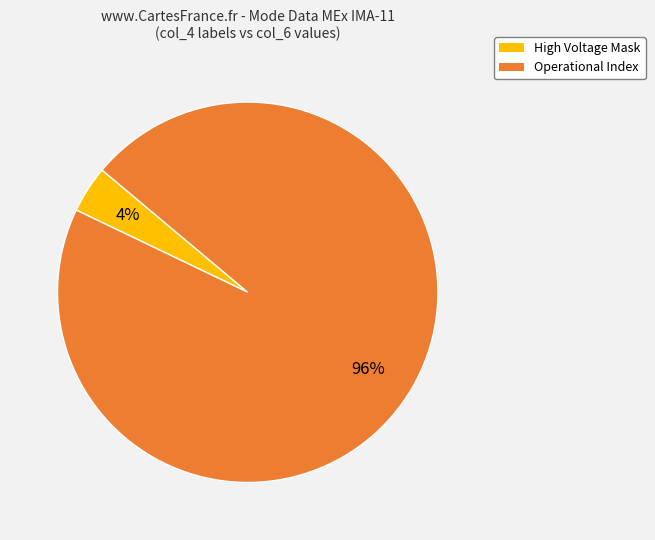

Which slice is the smallest?

High Voltage Mask